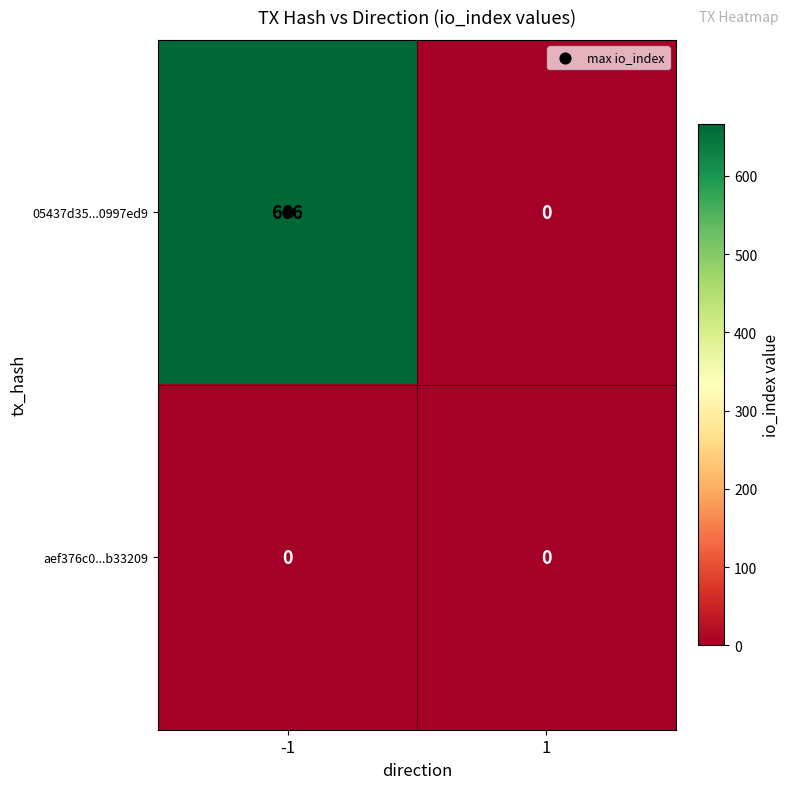

At which category is the sum across all series the highest?

-1